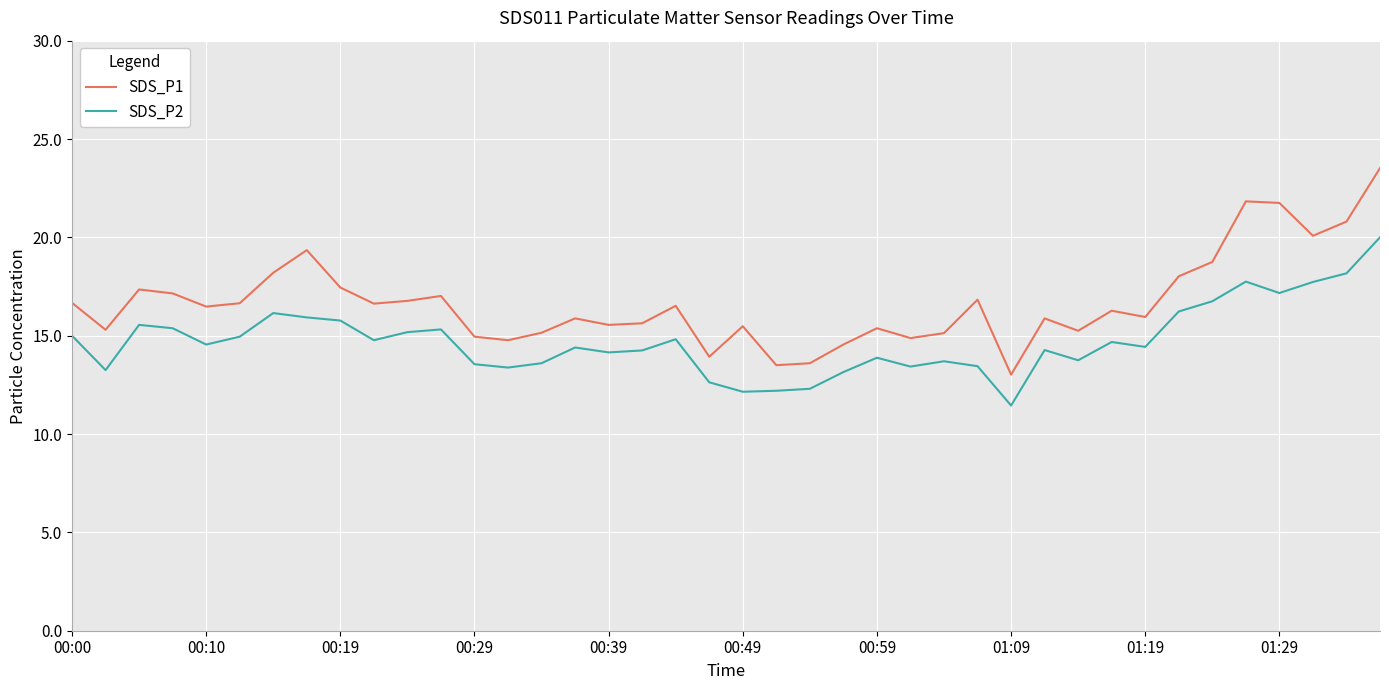

What is the greatest value displayed?

23.5